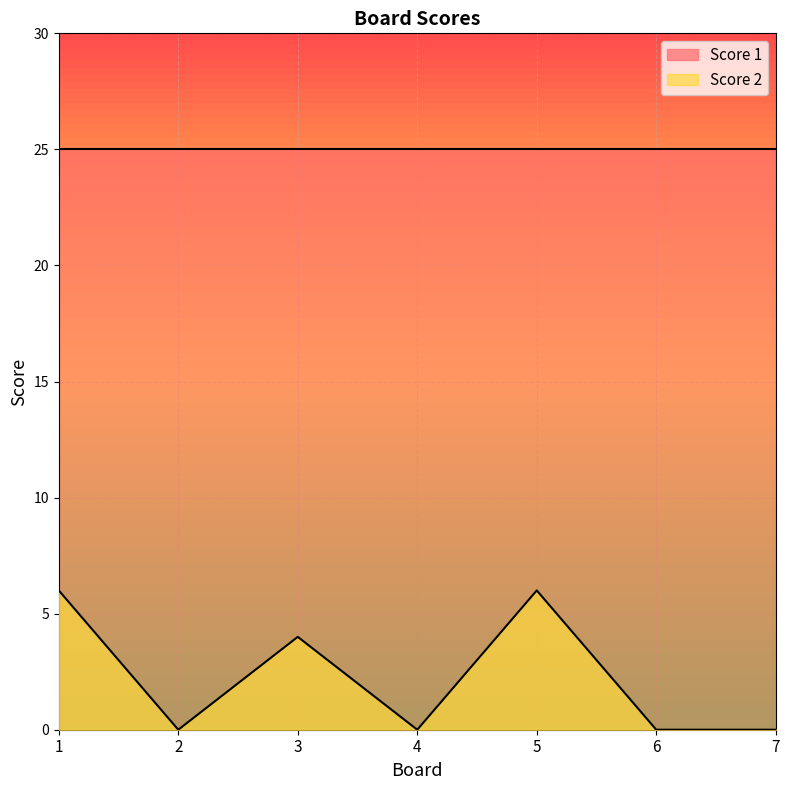

Reading right to left, transcribe all the data shown in this chart.

7=0	6=0	5=6	4=0	3=4	2=0	1=6